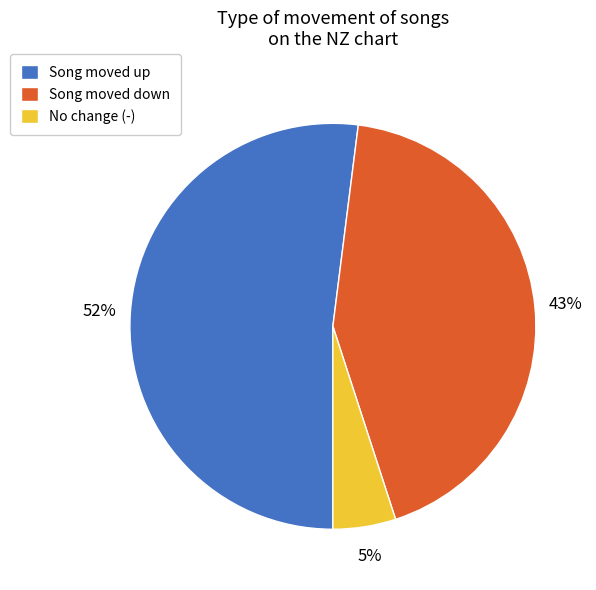

What percentage is the No change (-) slice, to the nearest percent?

5%